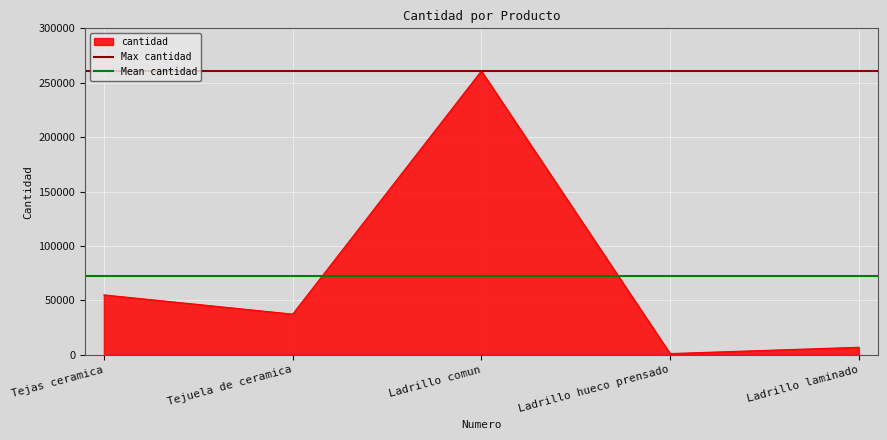

True or false: cantidad has a value of 260911 at Ladrillo comun.

True